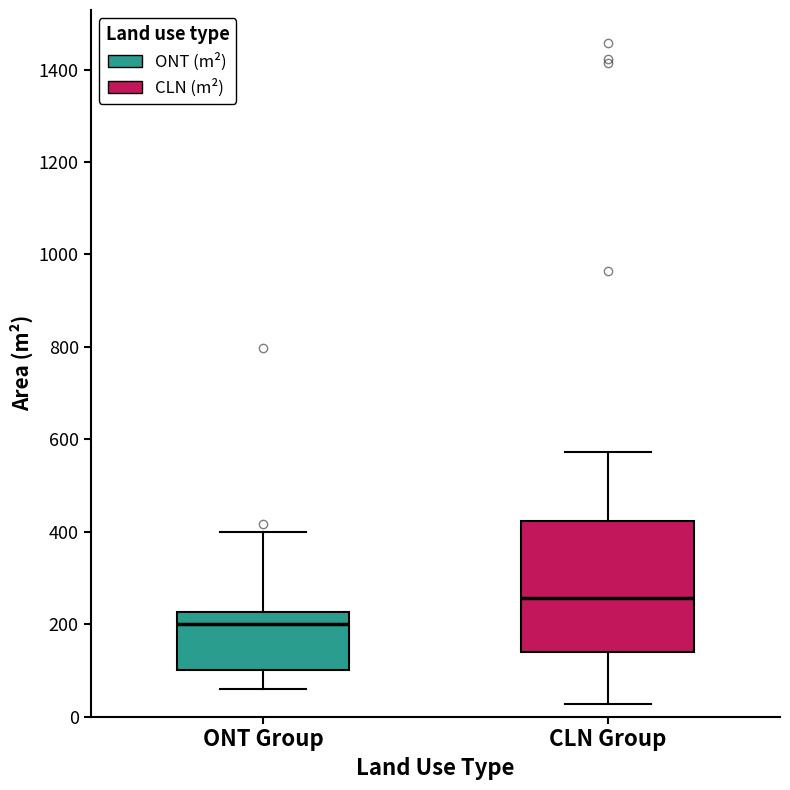

Reading left to right, read every box against the y-axis: the position of its median line, the range the box covers, and the ends of its whiskers. The values are not printed on the chart, so give them approximately, as read against the axis.

ONT Group: median 200, box 100 to 220, whiskers 60 to 400
CLN Group: median 260, box 140 to 420, whiskers 20 to 580